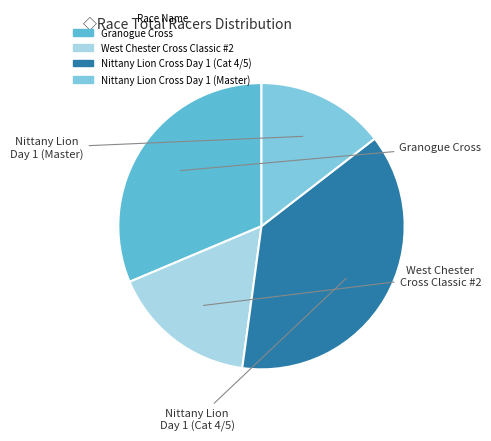

Does any single category account for the majority?

No